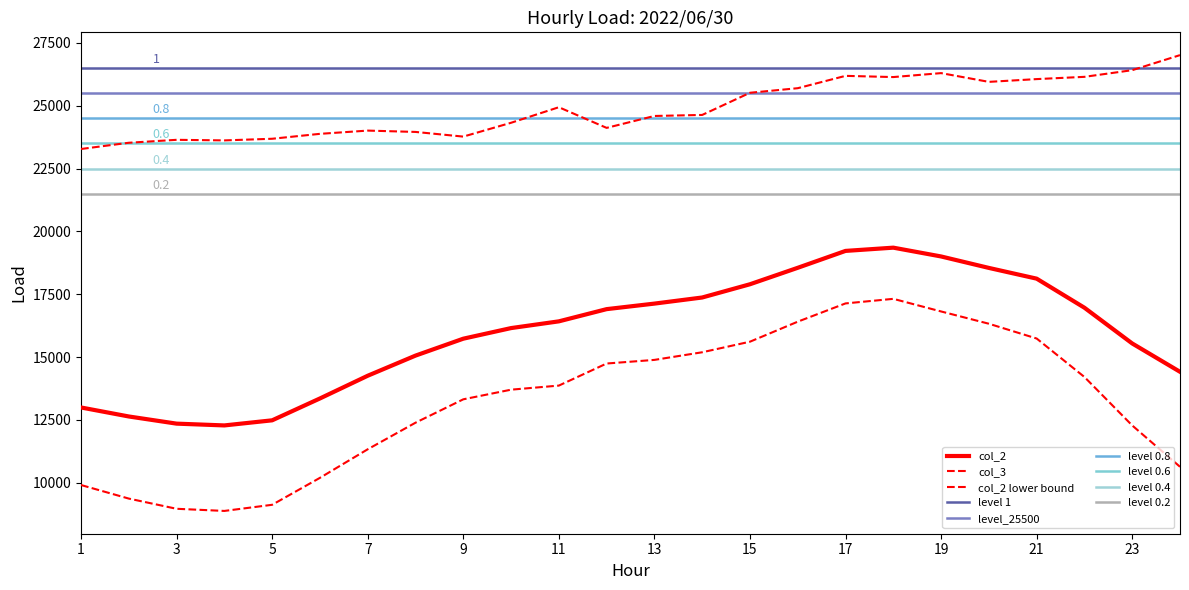

What is the difference between the col_2 values at 21 and 12?

1213